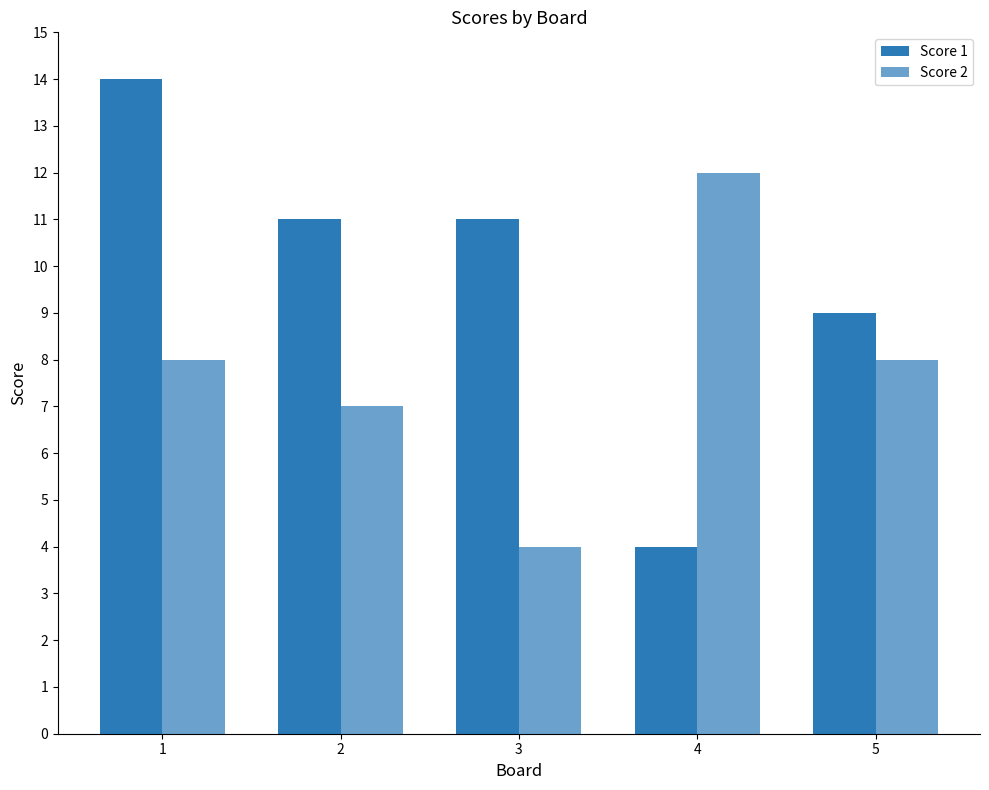

List the series in order of their overall mean, lowest first.

Score 2, Score 1